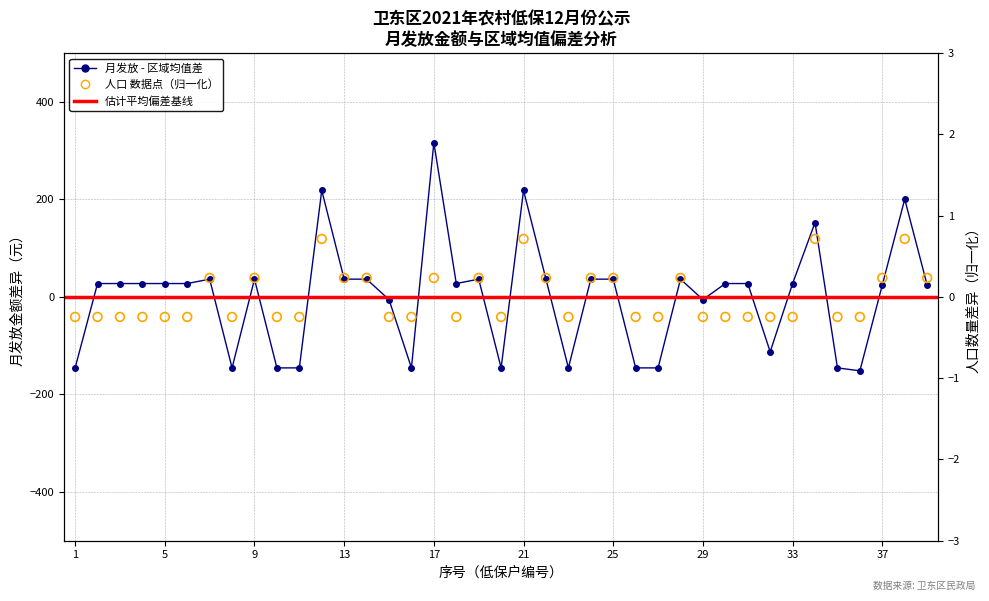

Is the value of 月发放 at 26 greater than the value of 人口 at 10?

No